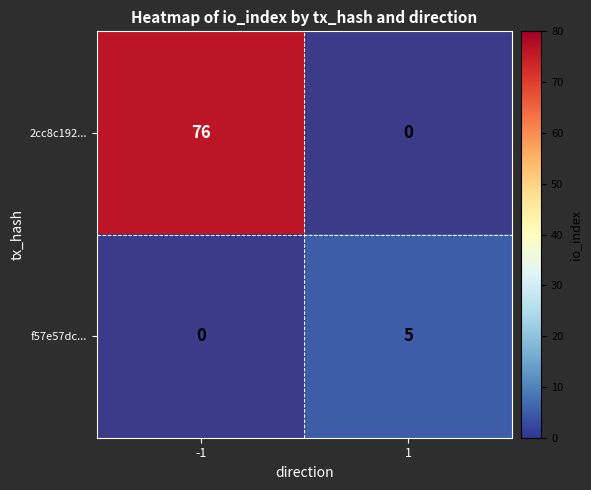

Reading right to left, extract all data points from this chart.

2cc8c192...: 1=0	-1=76
f57e57dc...: 1=5	-1=0